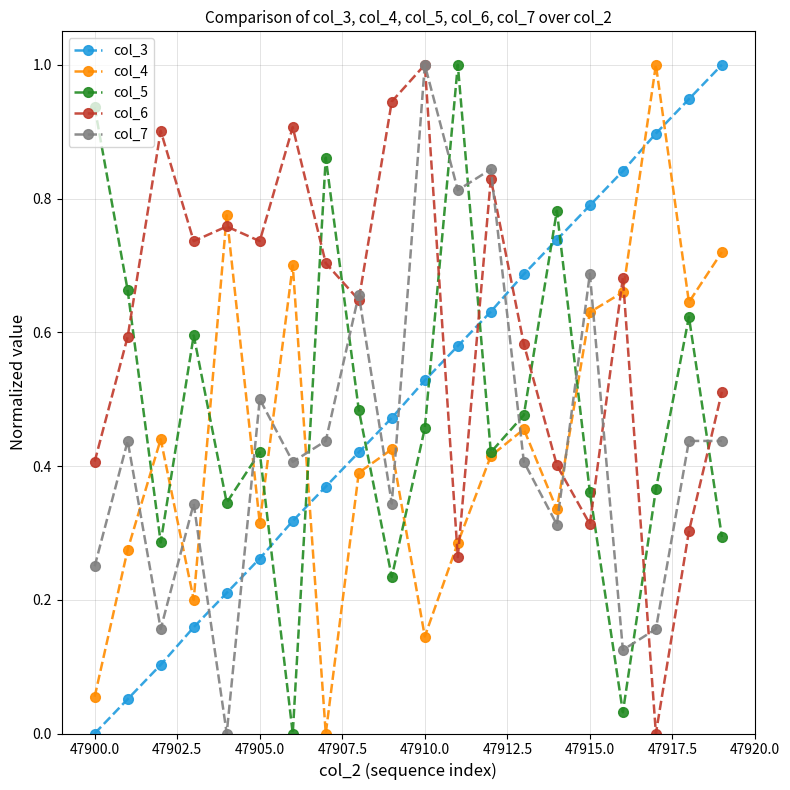

Does the chart have visible grid lines?

Yes